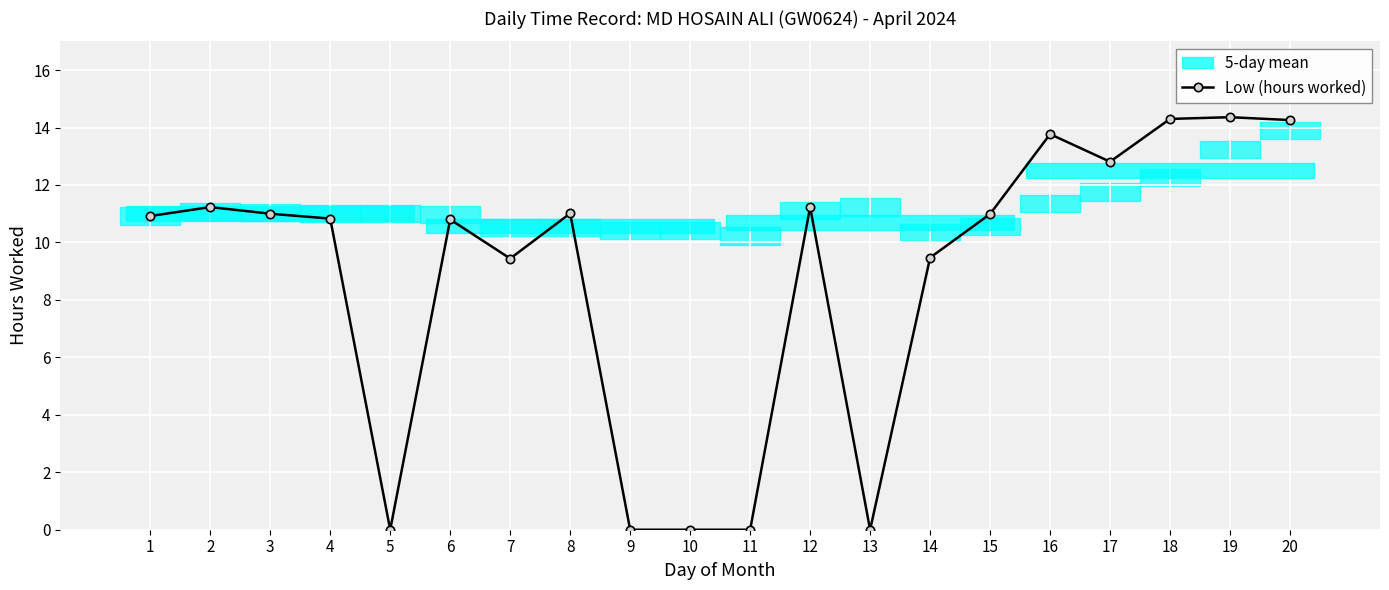

What is the change in value from 7 to 17?

+3.4